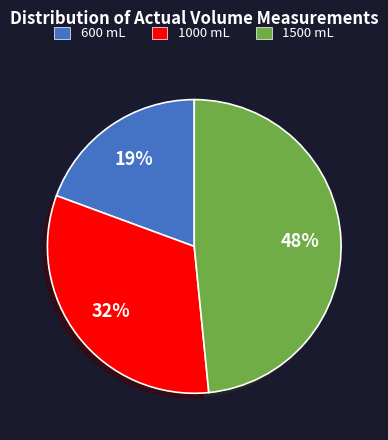

Does any single category account for the majority?

No